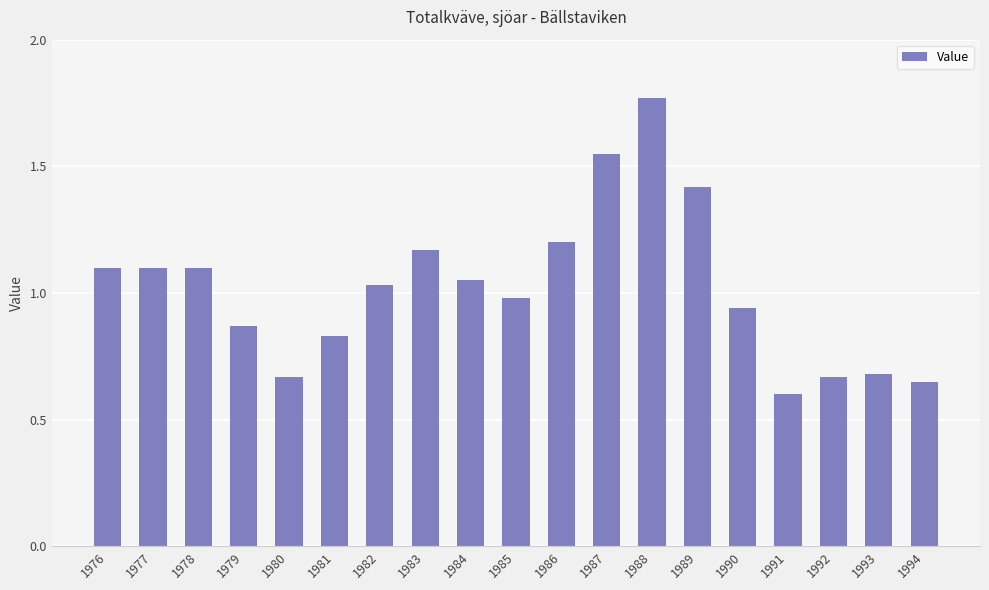

The value at 1982 is 1.4. True or false?

False